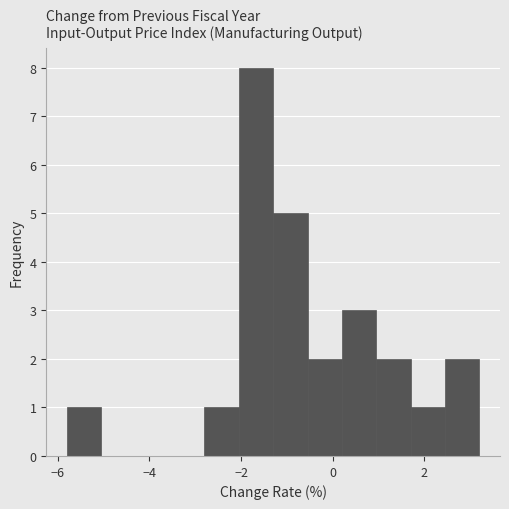

Read against the x-axis, roughly where is the centre of the tallest bar?

-1.6